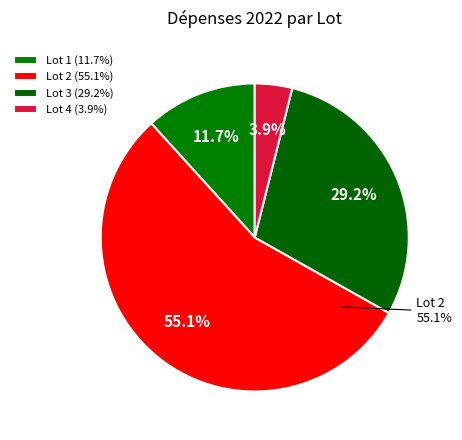

Is it true that Lot 3 is 29% of the pie?

True